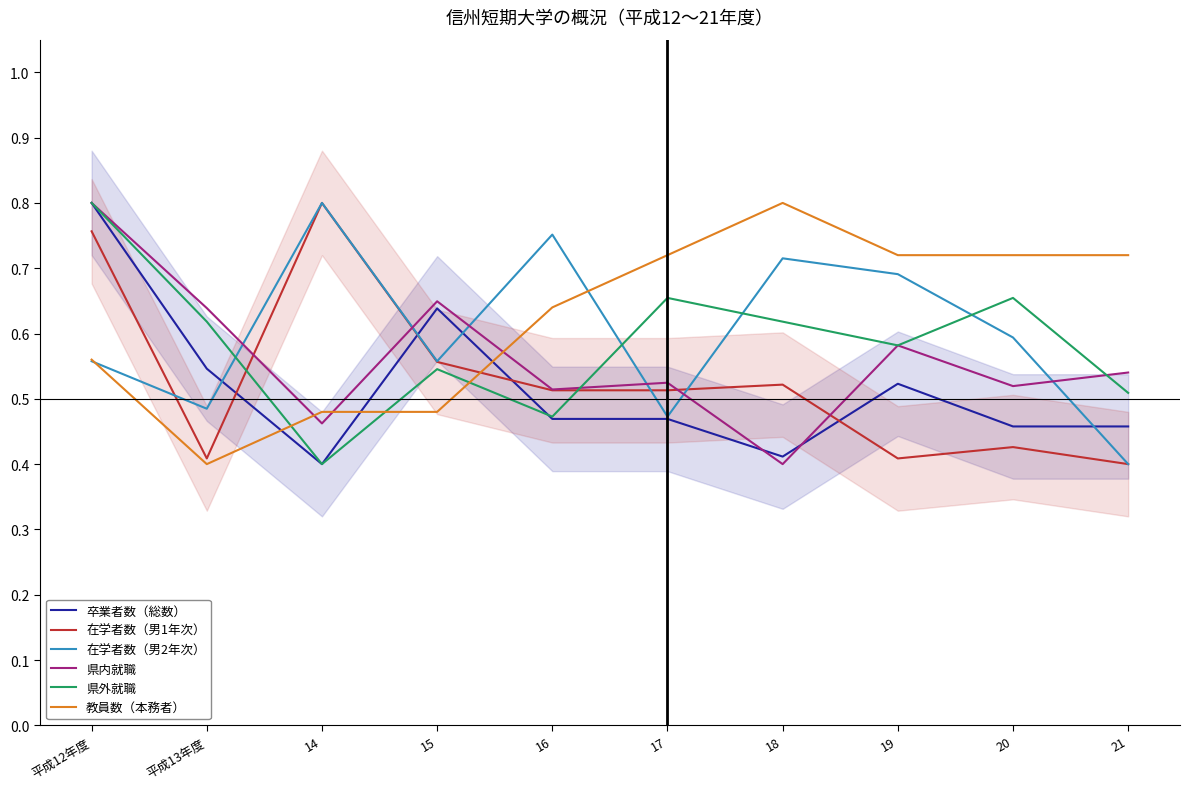

True or false: 在学者数（男2年次） has a value of 0.4 at 18.

False